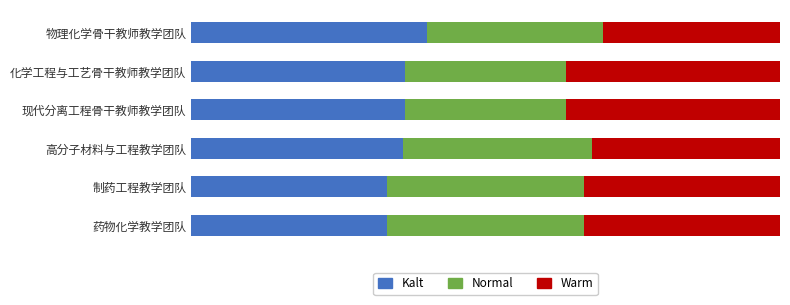

What are all the series names shown in the legend?

Kalt, Normal, Warm